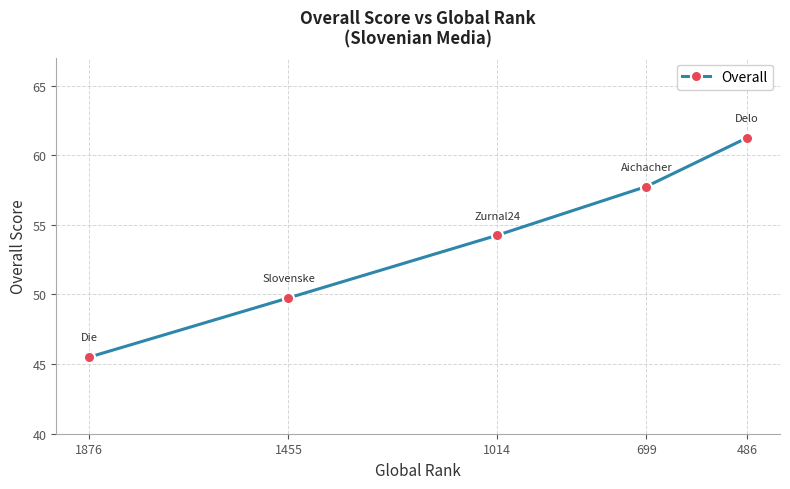

True or false: there are more than 2 points higher than both neighbors.

False